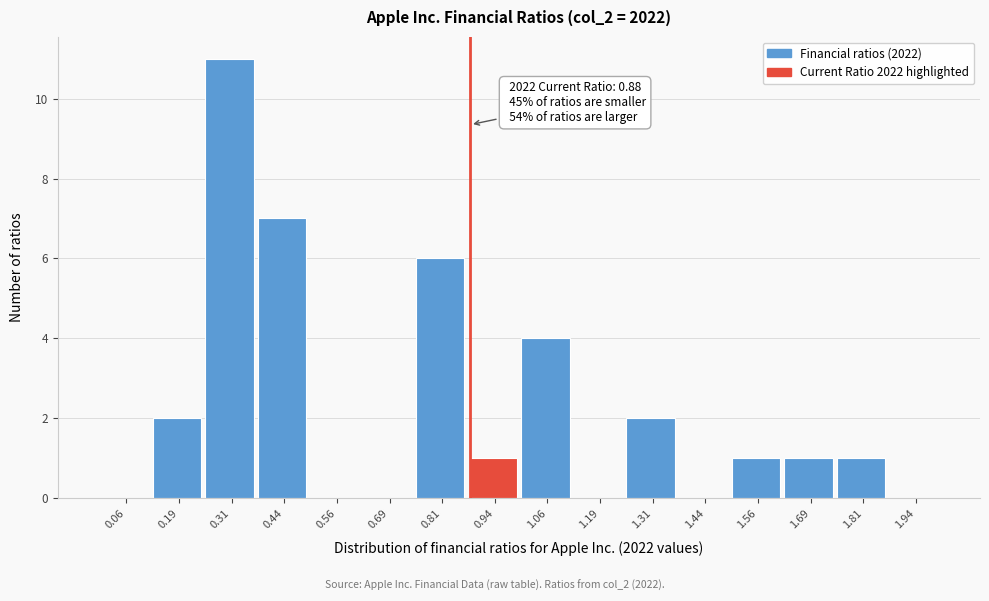

Which range on the x-axis has the tallest bar?

0.250 to 0.375